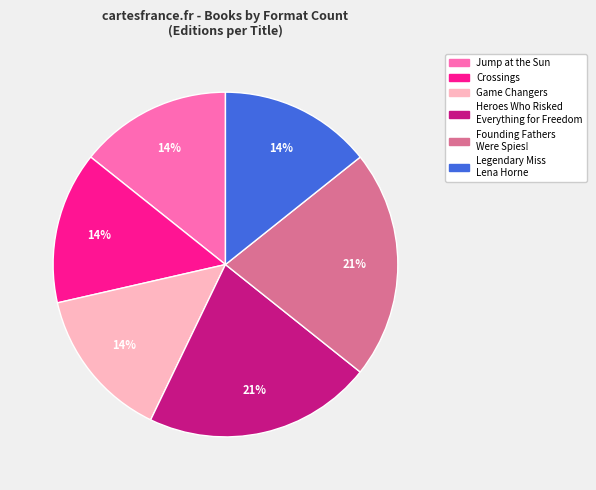

To the nearest percent, what is the combined percentage of Heroes Who Risked Everything for Freedom and Legendary Miss Lena Horne?

36%